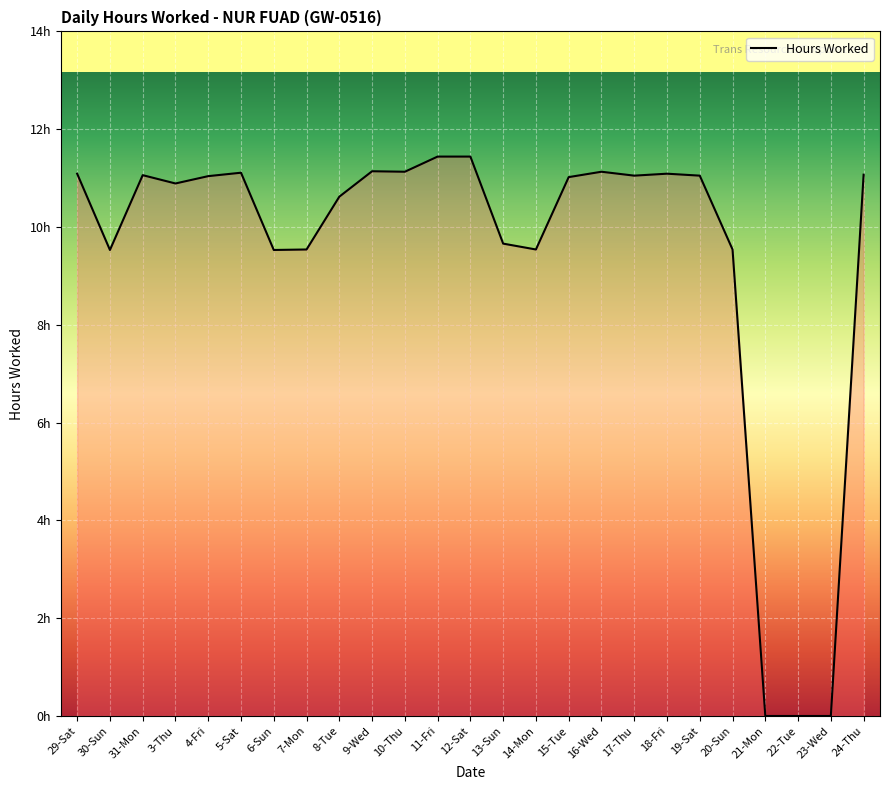

At which label does the data first exceed 11?

29-Sat